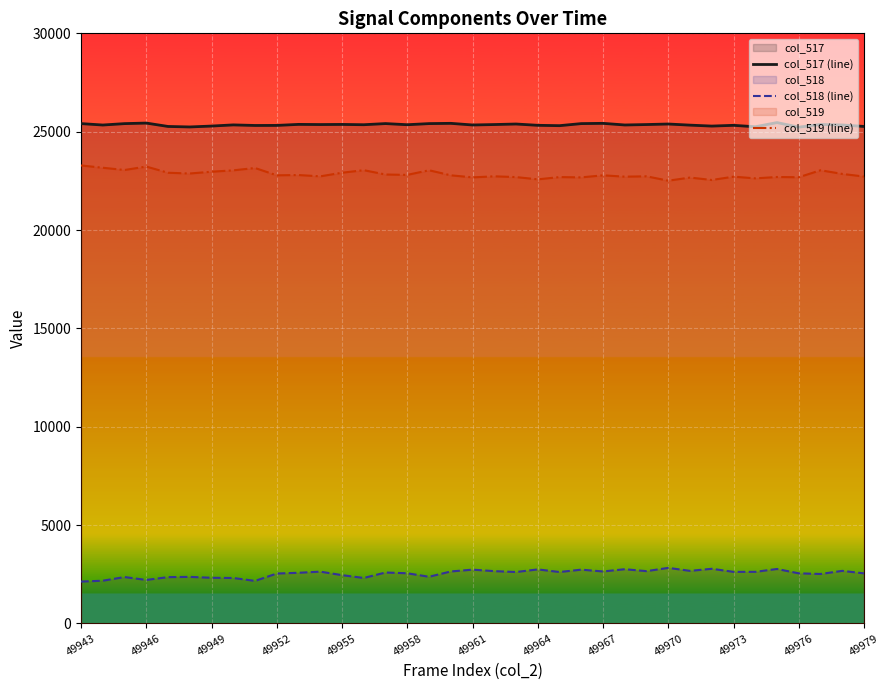

Which label corresponds to the smallest value in the chart?

49943